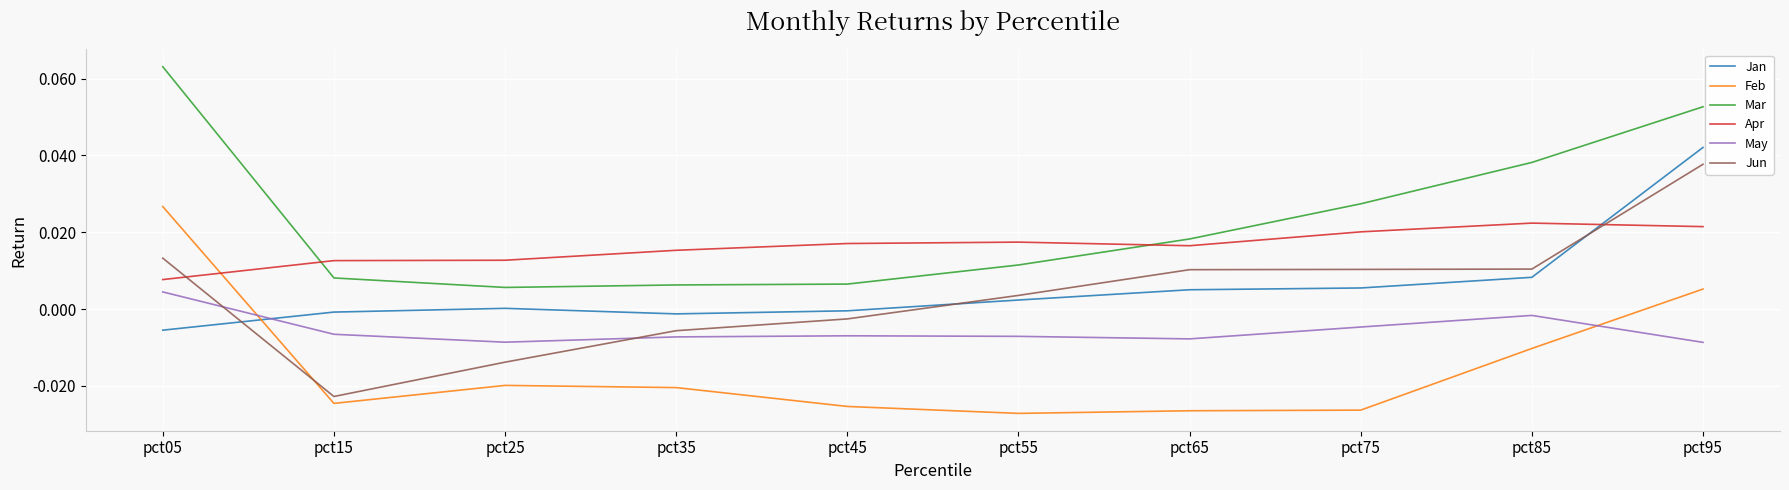

How many intersections are there between Jun and May?

2